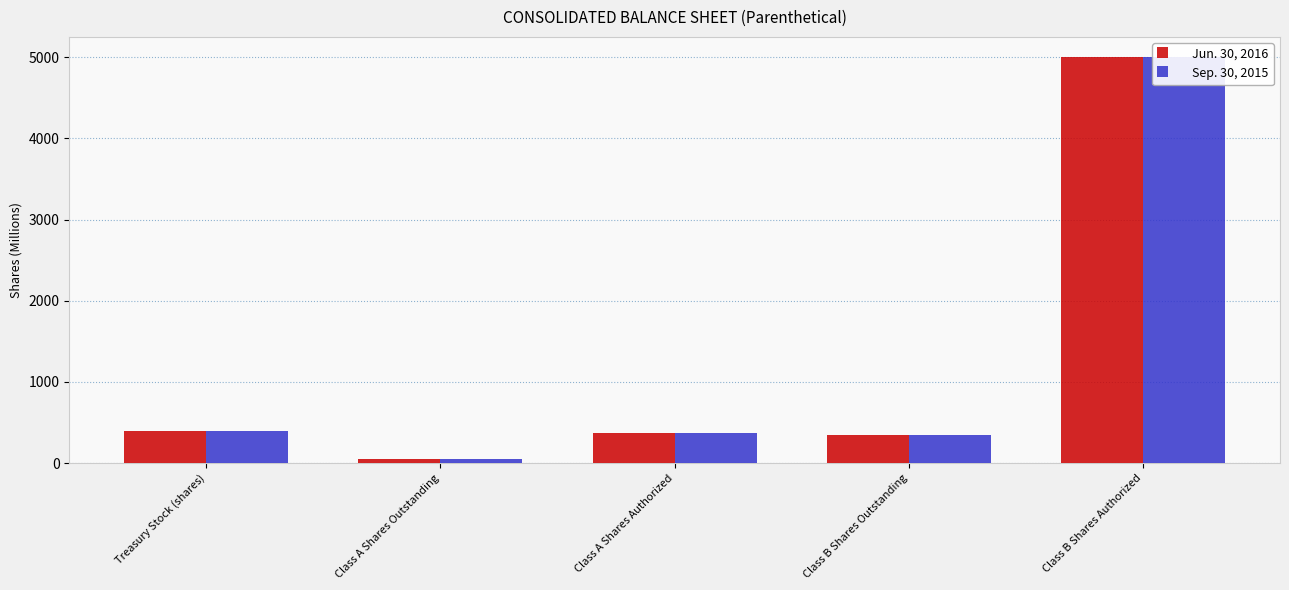

Where is Jun. 30, 2016 nearest to the value 2524?

Treasury Stock (shares)